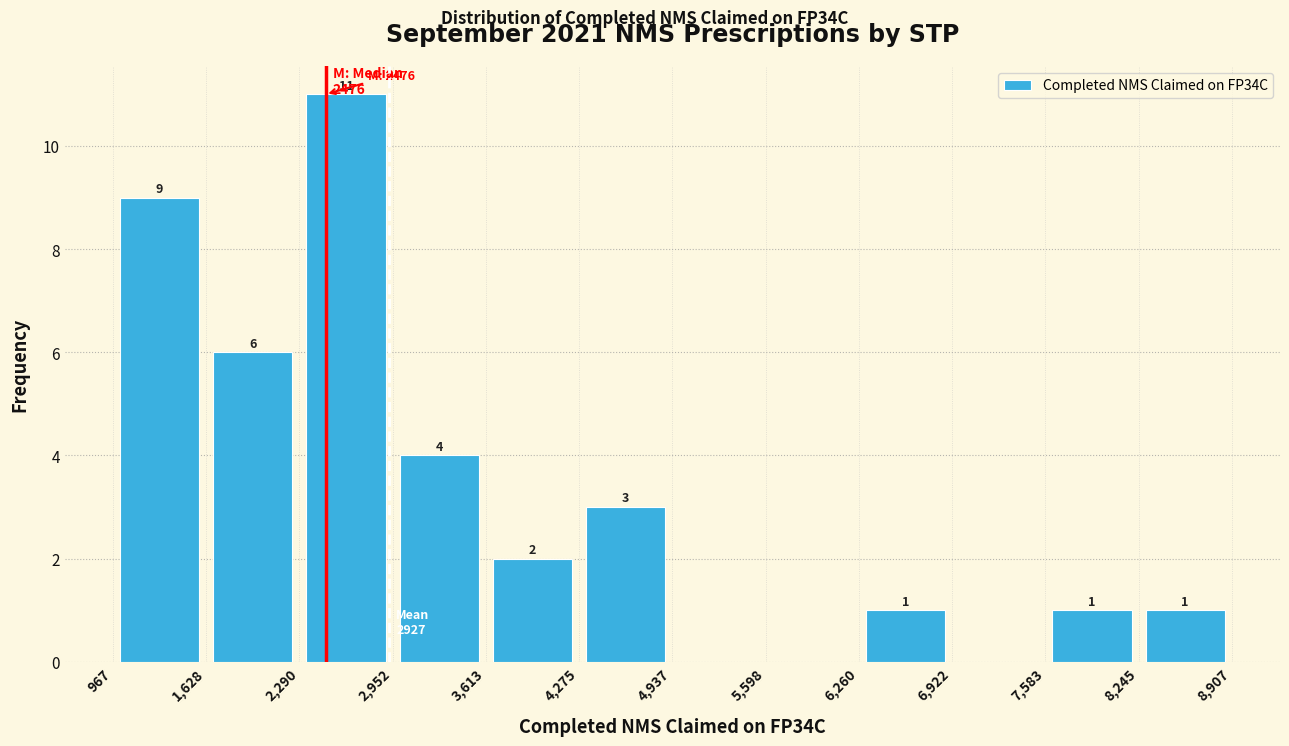

Over which range of the x-axis is the bar tallest?

2,290 to 2,952